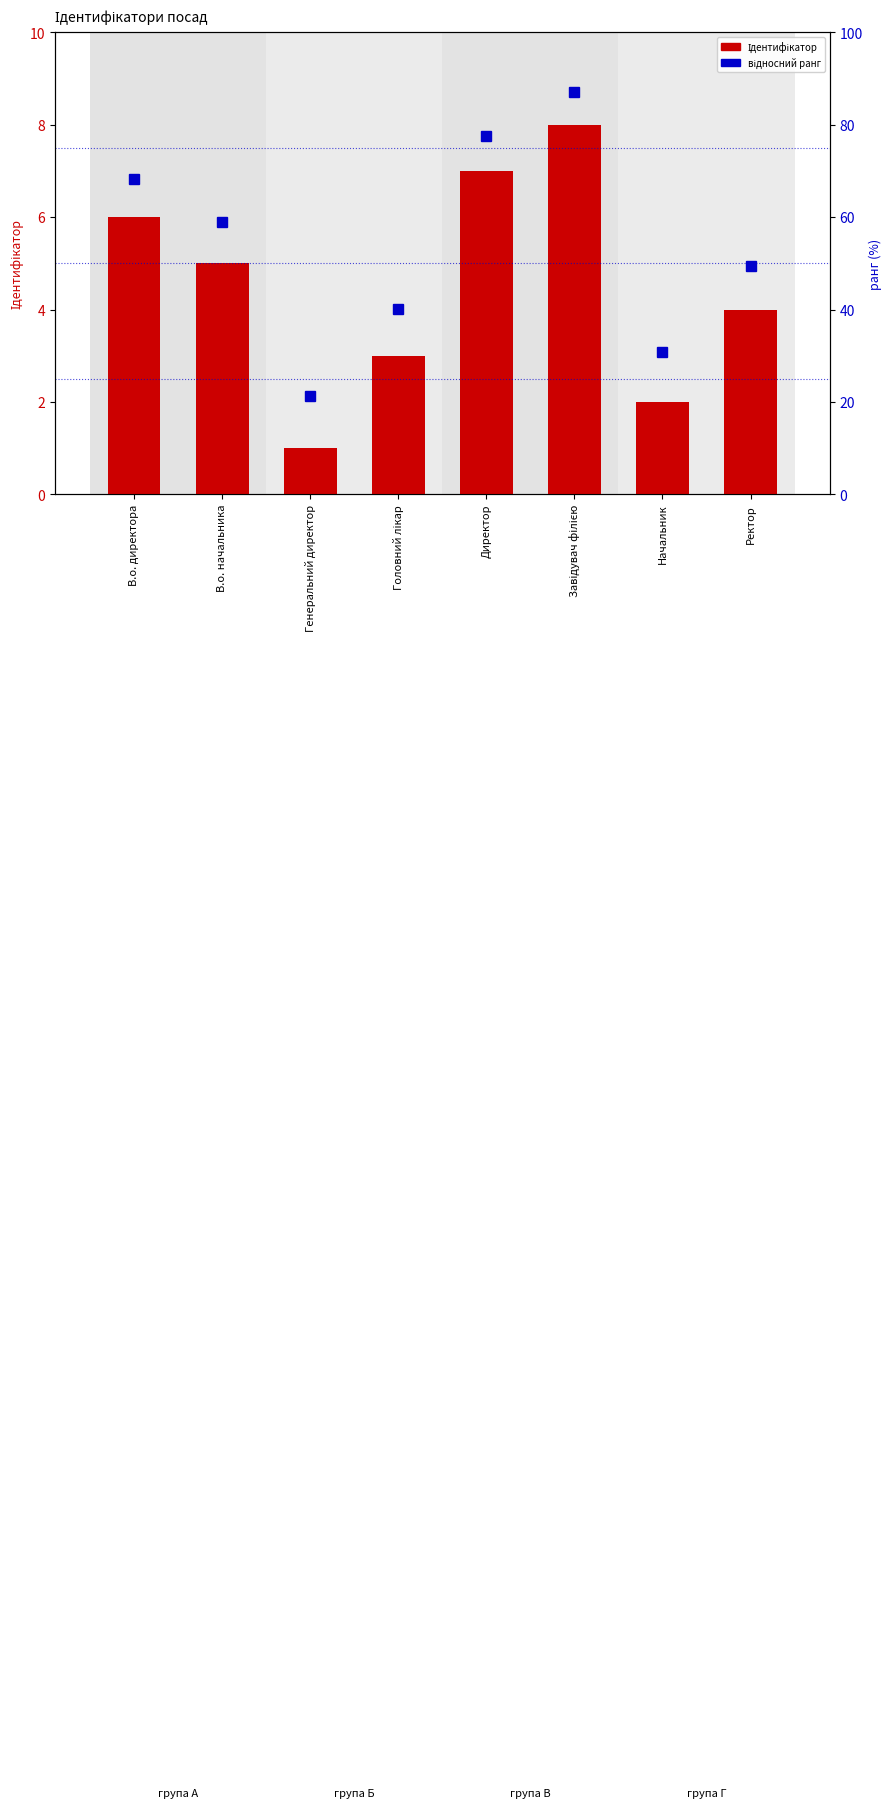

How many bars are there in each group?

2